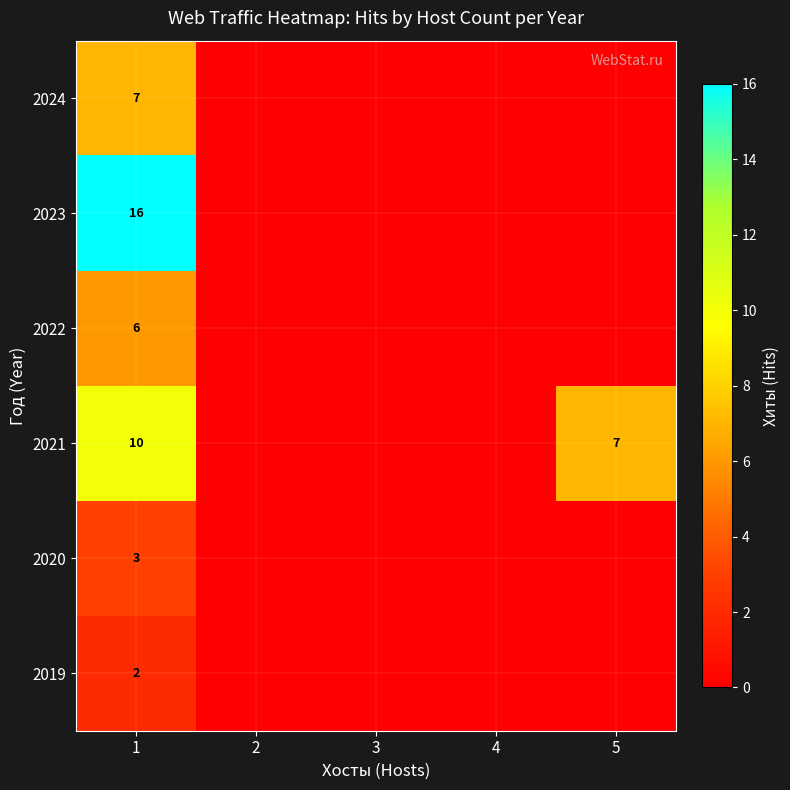

At 1, list the series in order from smallest to largest.

2019, 2020, 2022, 2024, 2021, 2023